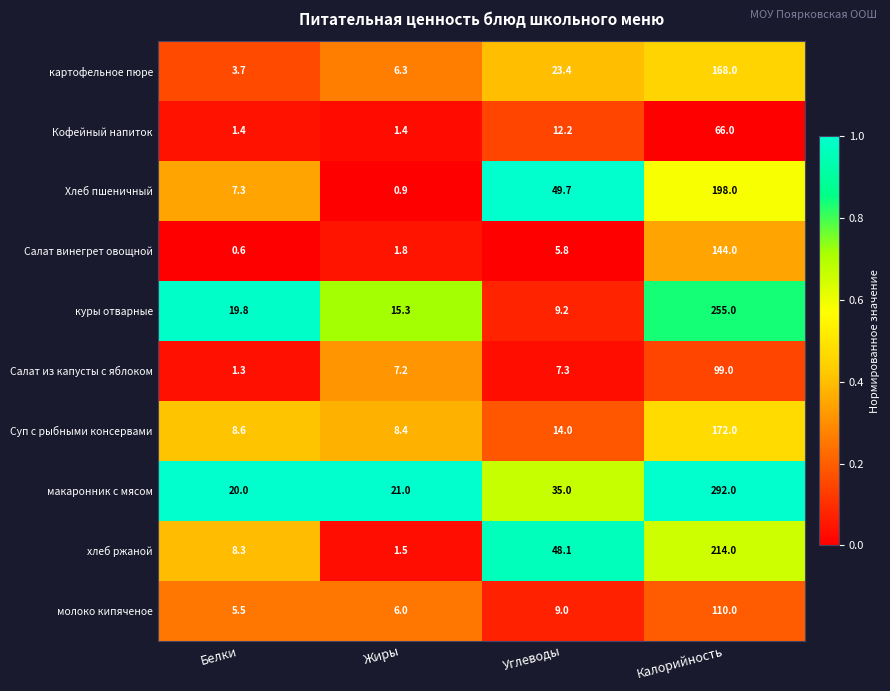

Count the number of data series in this chart.

10